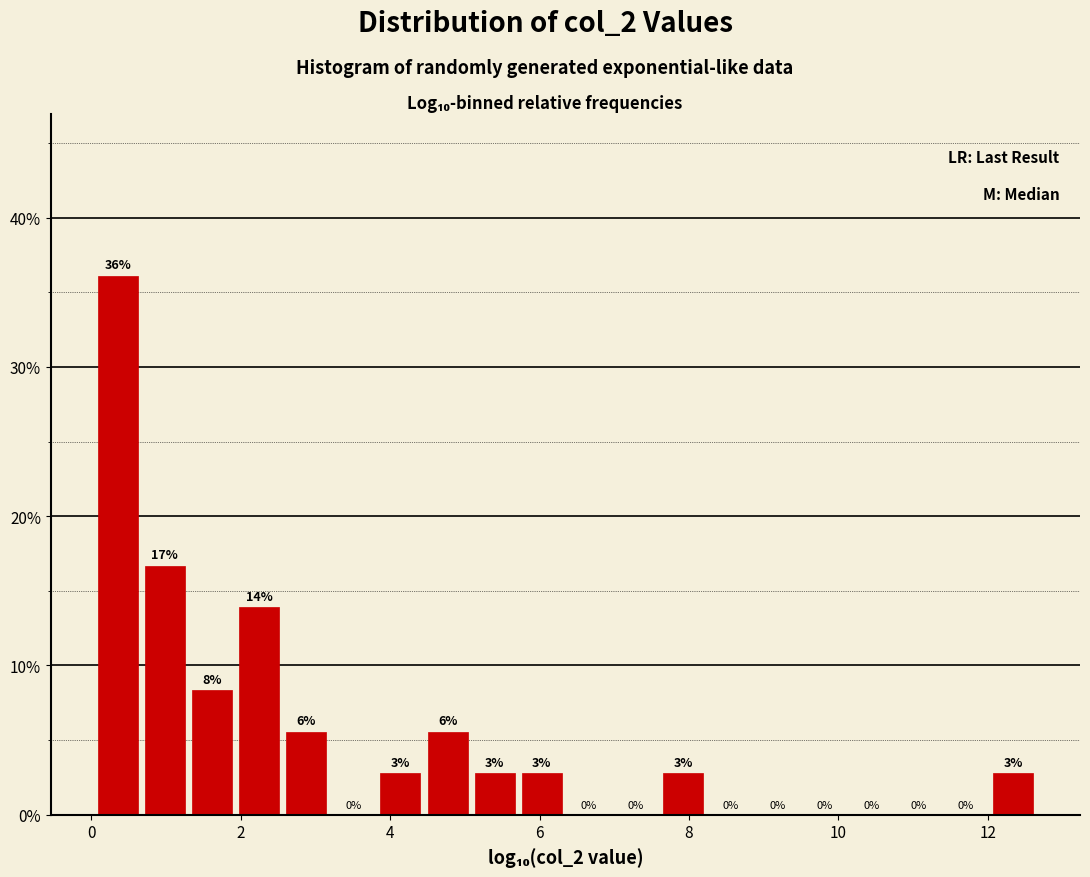

Read against the x-axis, roughly where is the centre of the tallest bar?

0.4